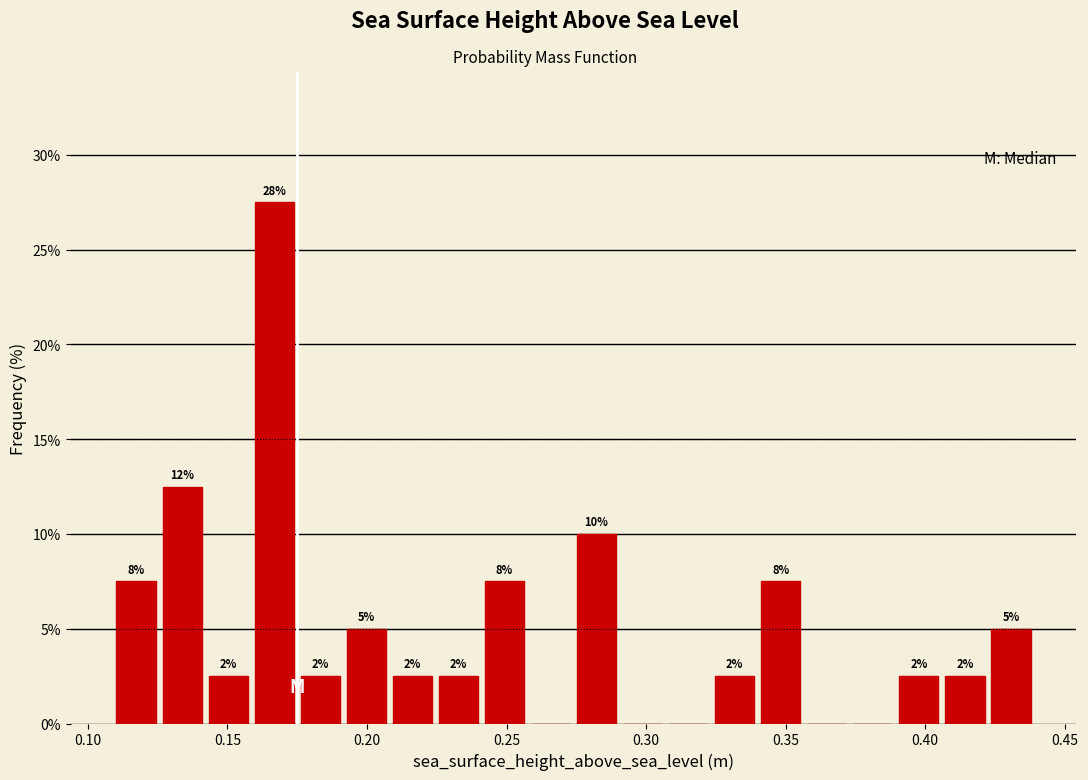

Around what value on the x-axis is the tallest bar? Give the approximate position of its centre, as read against the axis.

0.165